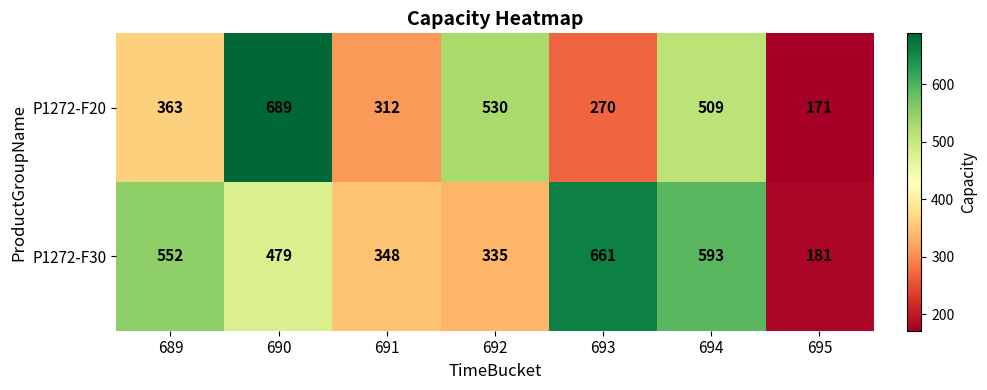

What is the greatest value displayed?

689